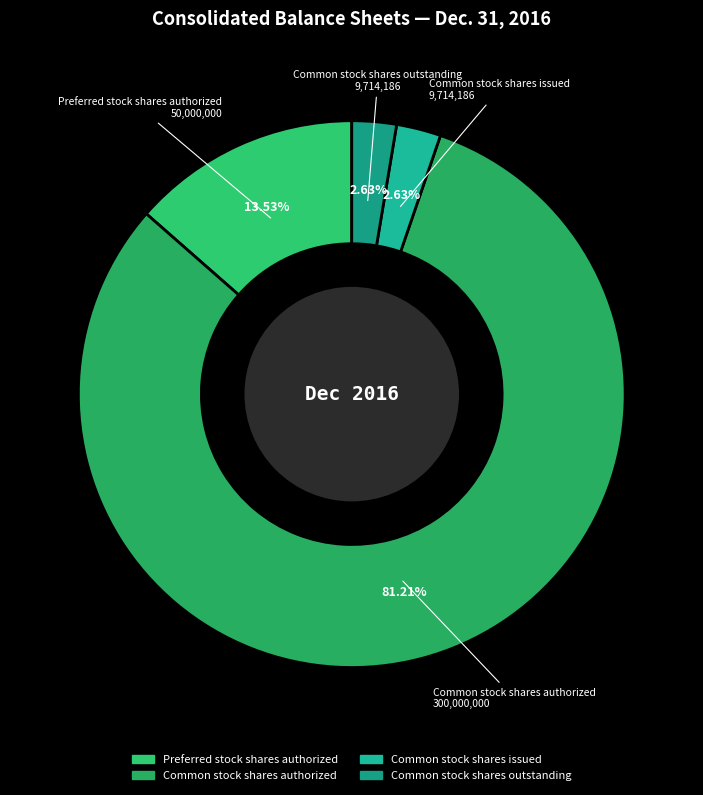

Count the number of slices in the pie.

4